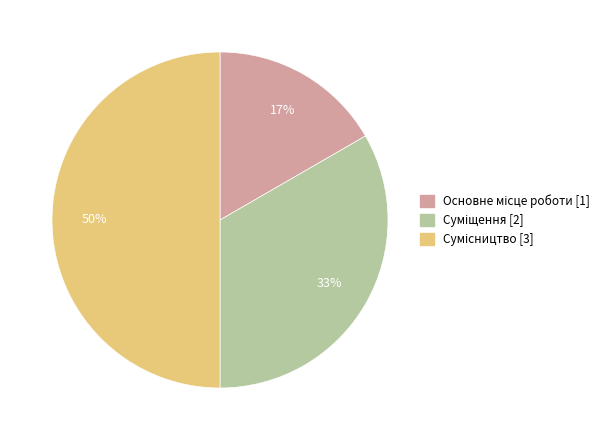

How many slices are in this pie chart?

3